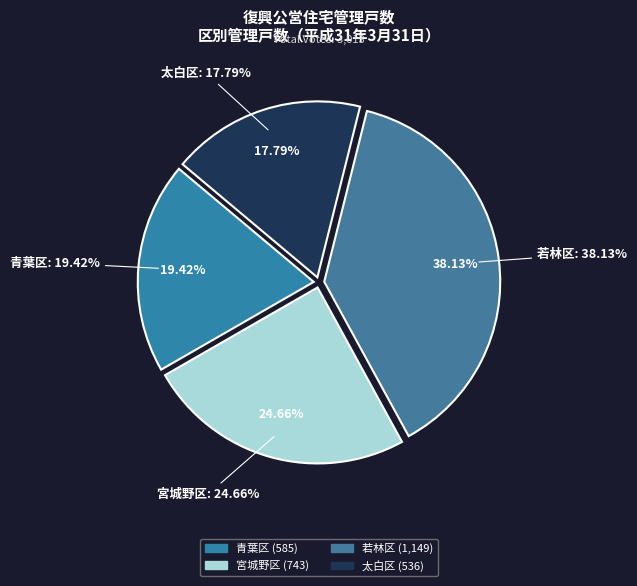

Is there any slice that represents more than half of the pie?

No